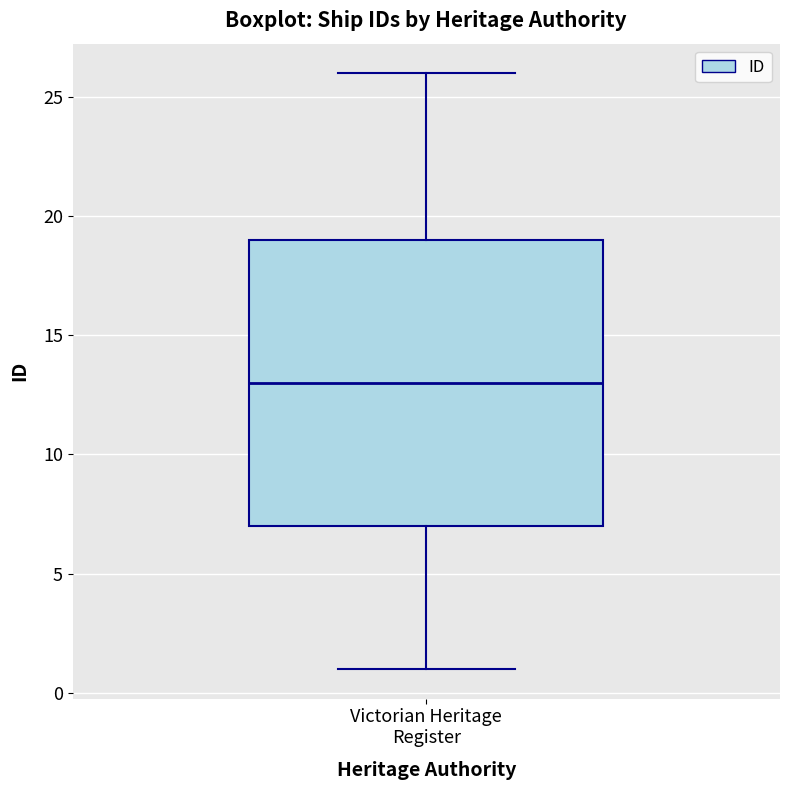

Read this box plot against the y-axis: the position of the median line, the range covered by the box, and the ends of both whiskers. The values are not printed on the chart, so give them approximately, as read against the axis.

median 13, box 7 to 19, whiskers 1 to 26